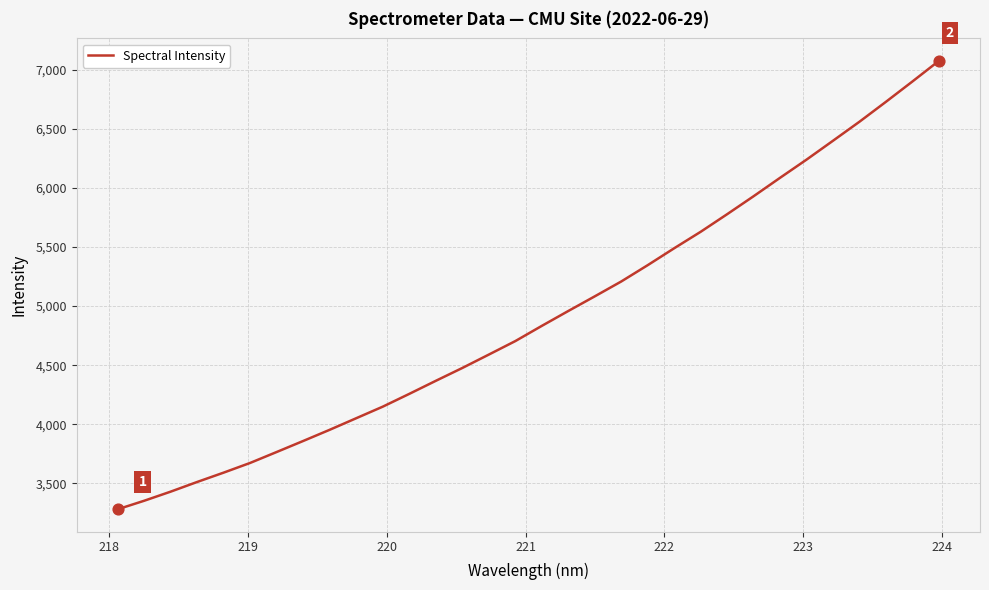

What is the maximum value shown in the chart?

7077.6